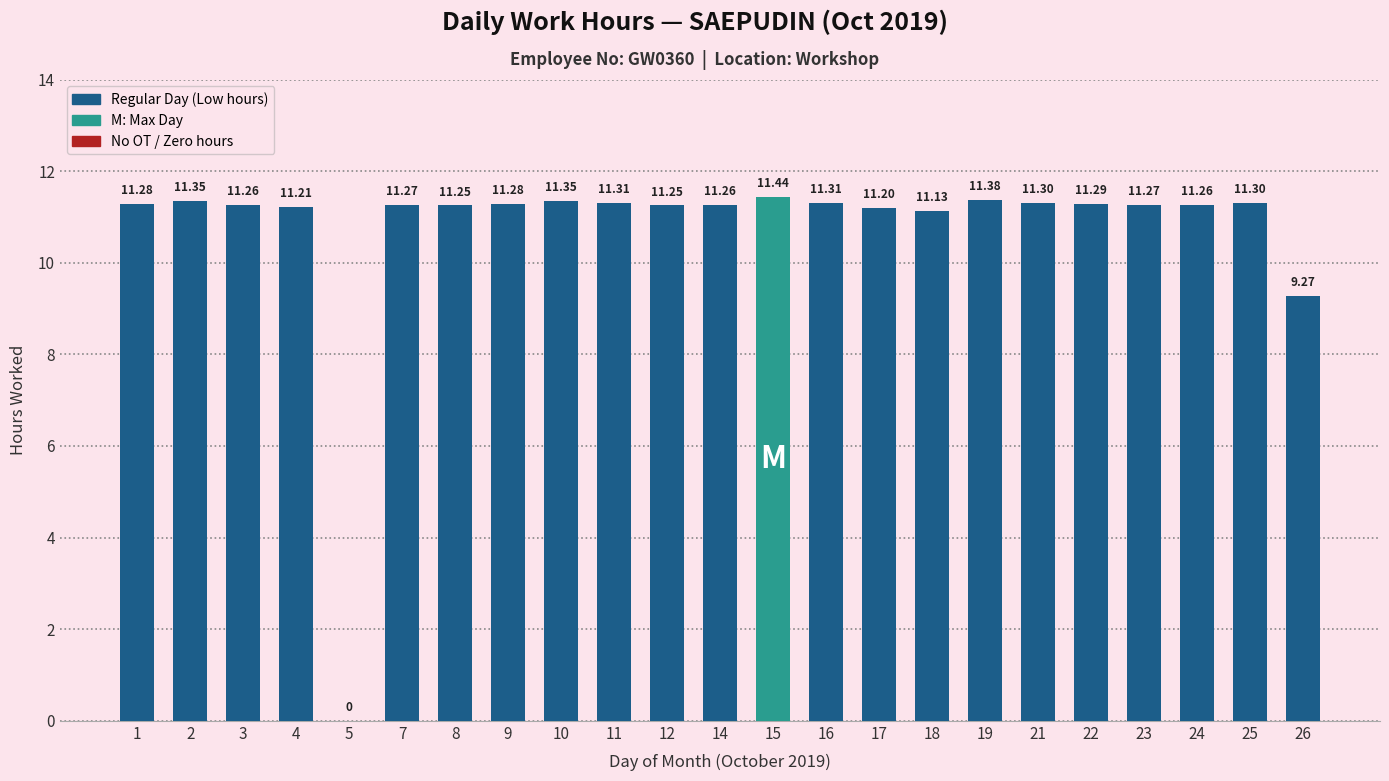

The value at 1 is 4.4. True or false?

False